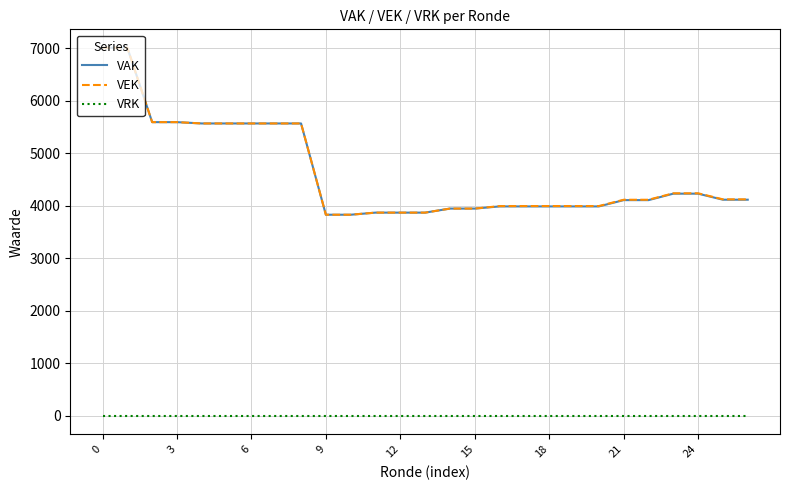

True or false: VRK and VAK cross at least once.

False